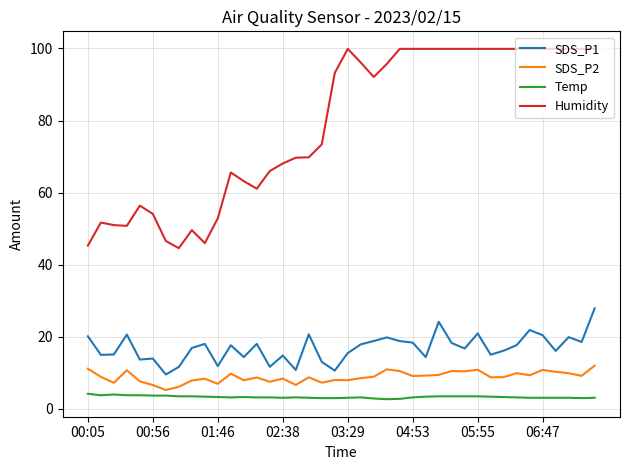

What is the difference between the maximum and minimum values in the Humidity series?

55.3